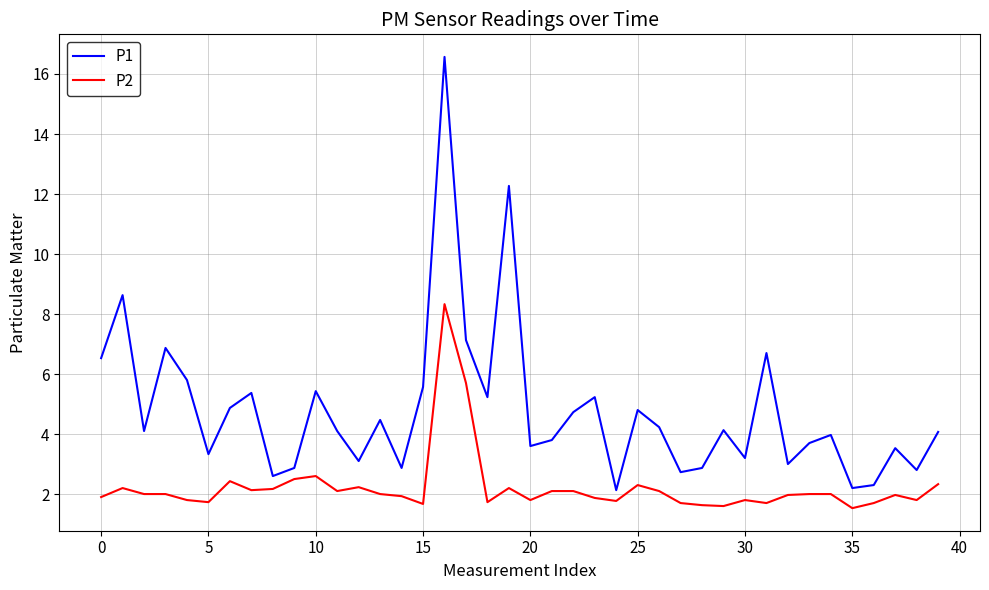

List the series in order of their peak value, lowest first.

P2, P1